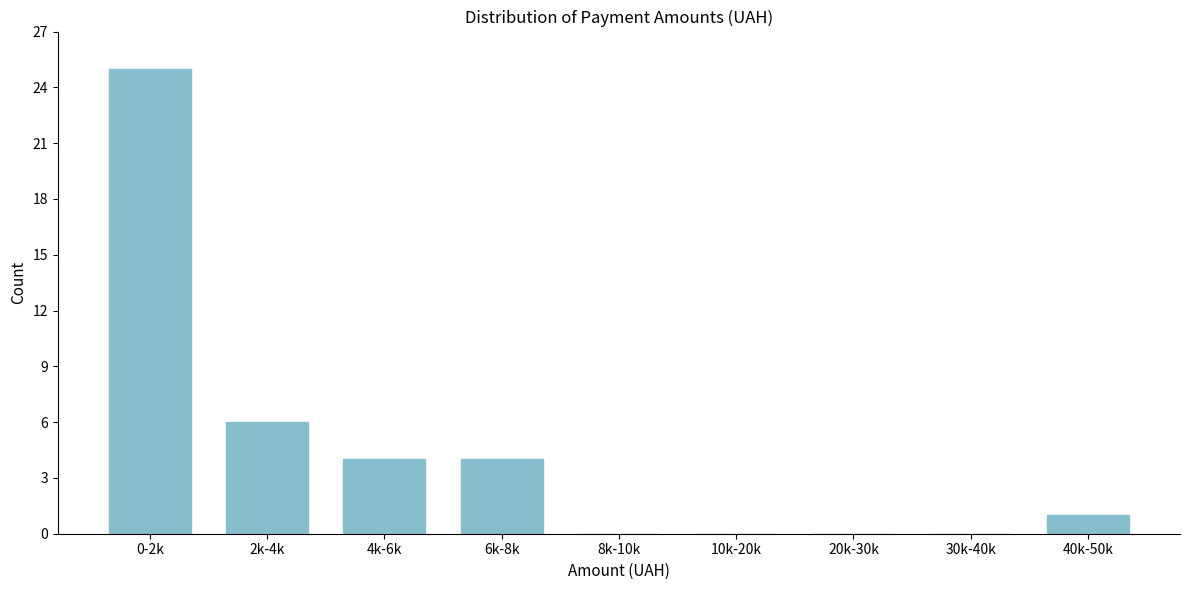

Reading left to right, what are all the values shown in this chart?

0-2k=25	2k-4k=6	4k-6k=4	6k-8k=4	8k-10k=0	10k-20k=0	20k-30k=0	30k-40k=0	40k-50k=1